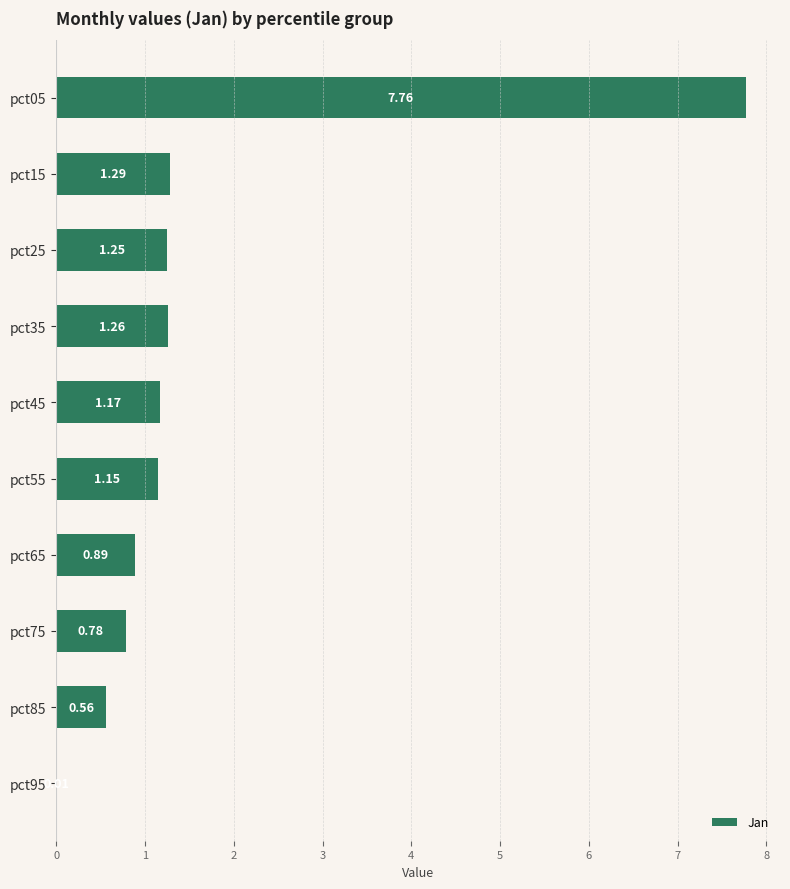

What is the sum of the values at pct45 and pct25?

2.4